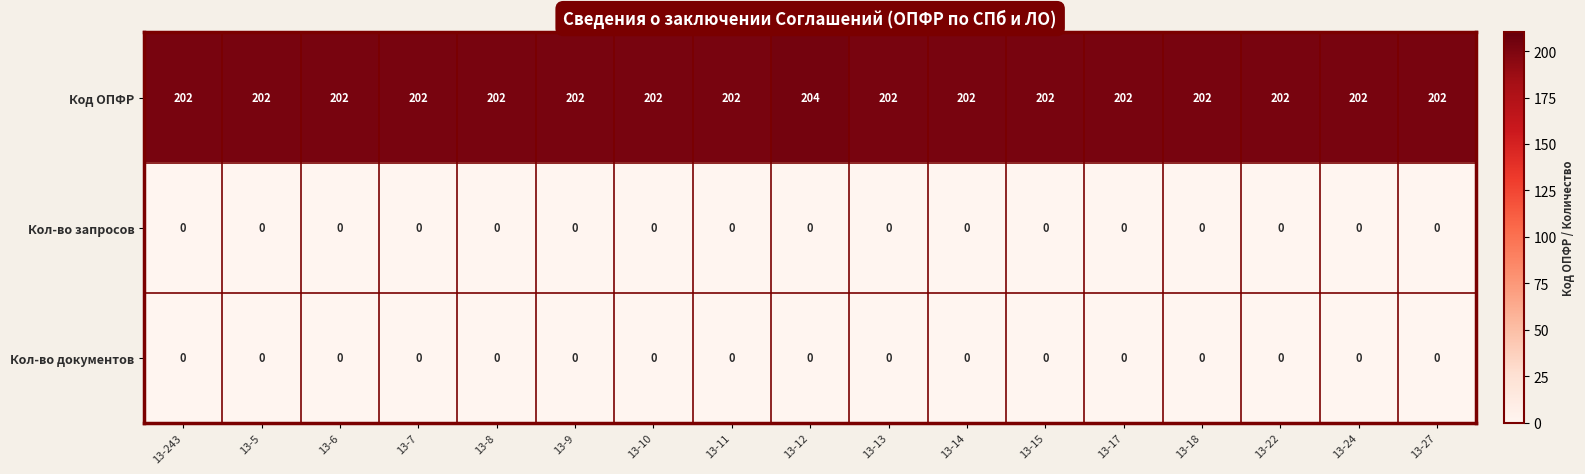

What is the total value across all series at 13-9?

202